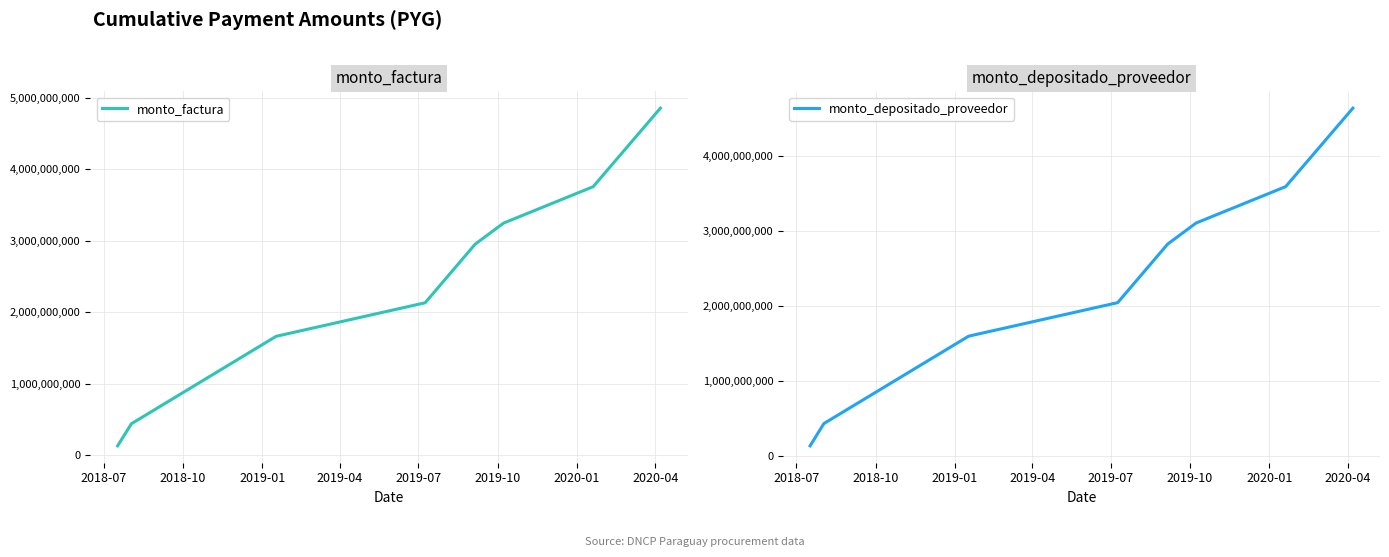

What is the minimum value for monto_factura?

134400000